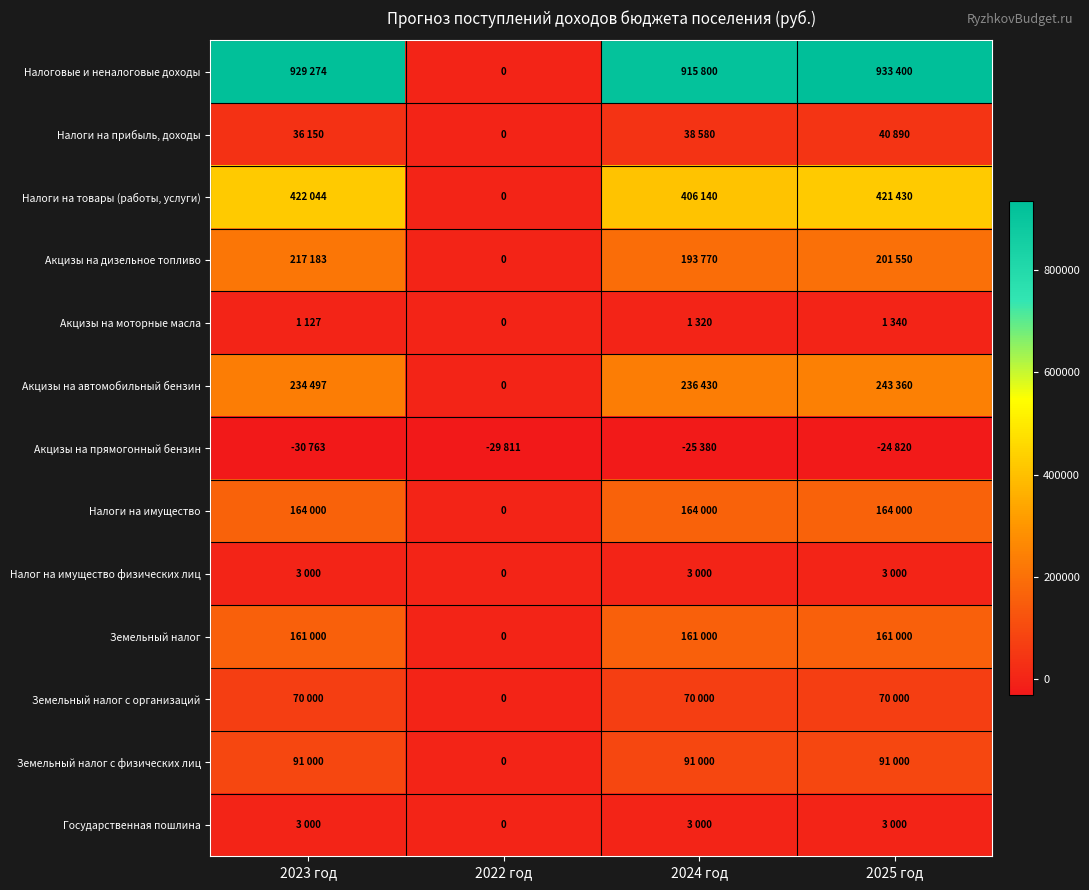

Count the number of categories in the chart.

4